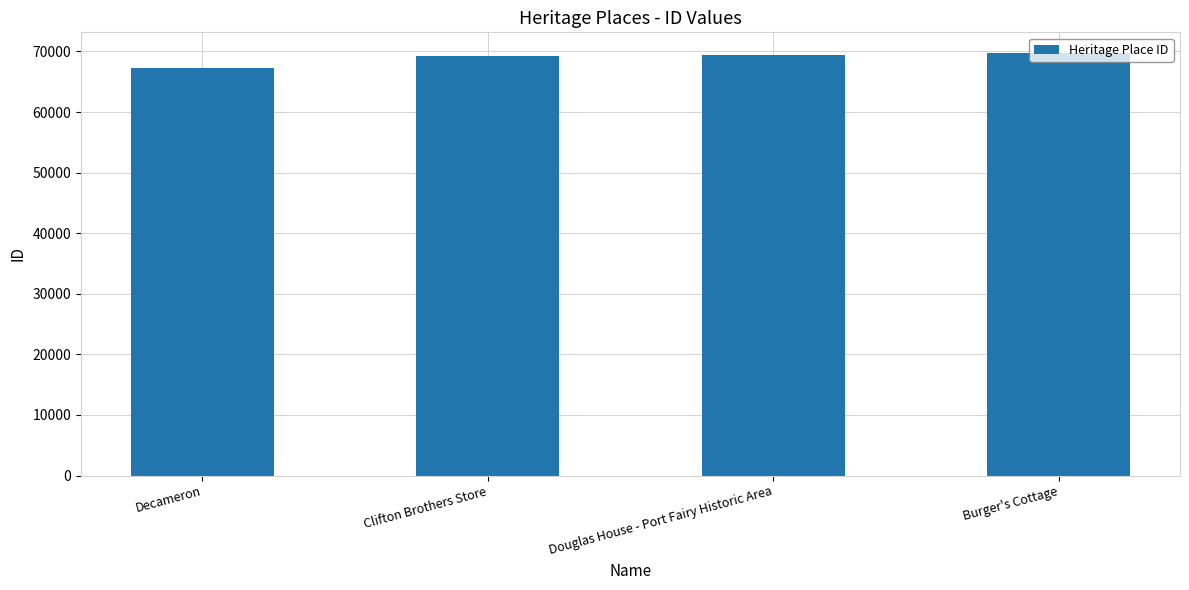

What is the label of the 2nd bar from the left?

Clifton Brothers Store